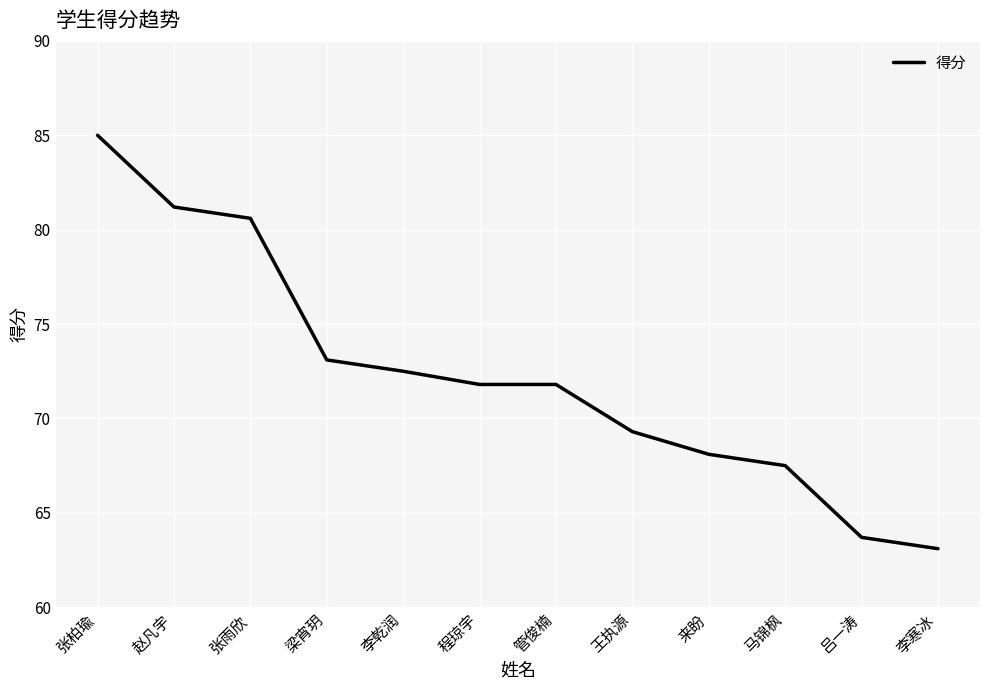

How many values exceed 71?

7